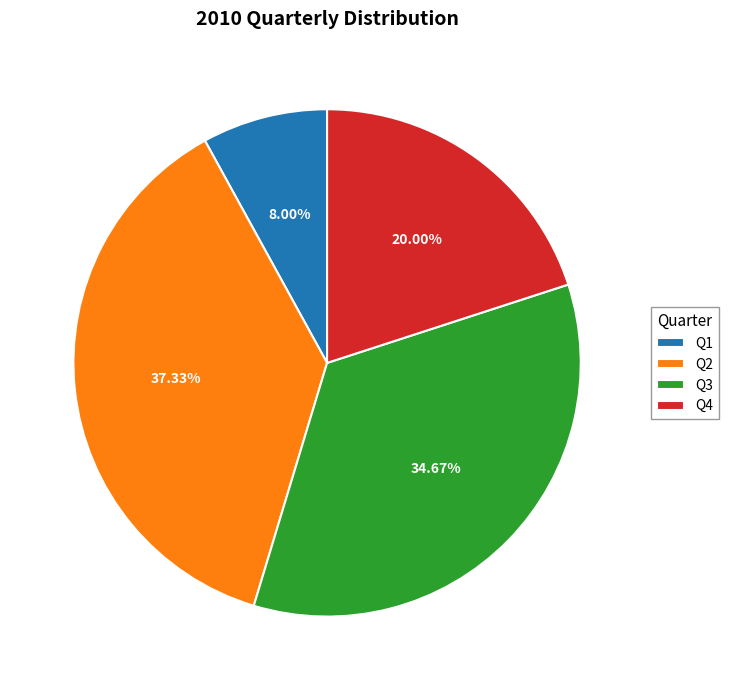

To the nearest percent, what portion does Q1 represent?

8%